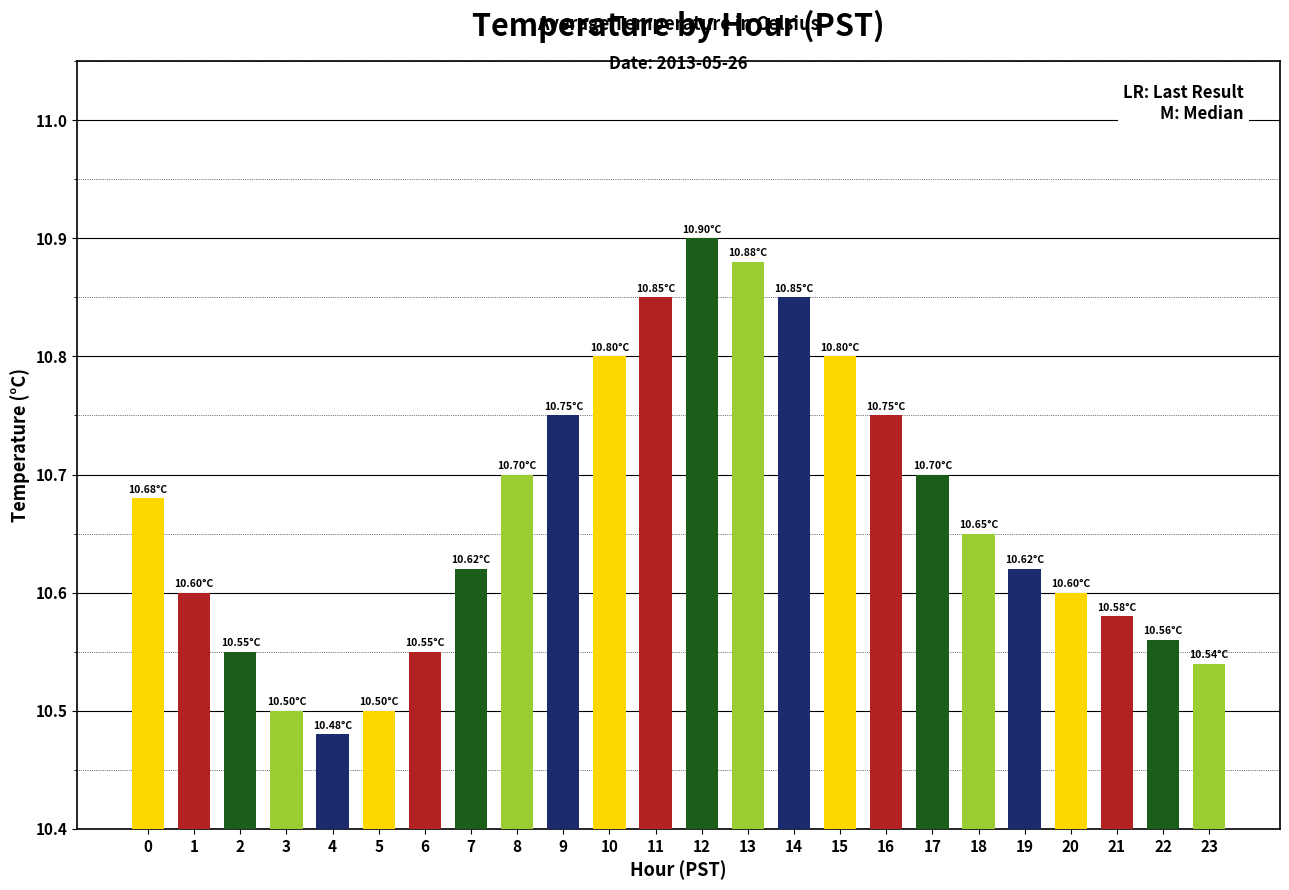

Which has a higher value, 21 or 5?

21